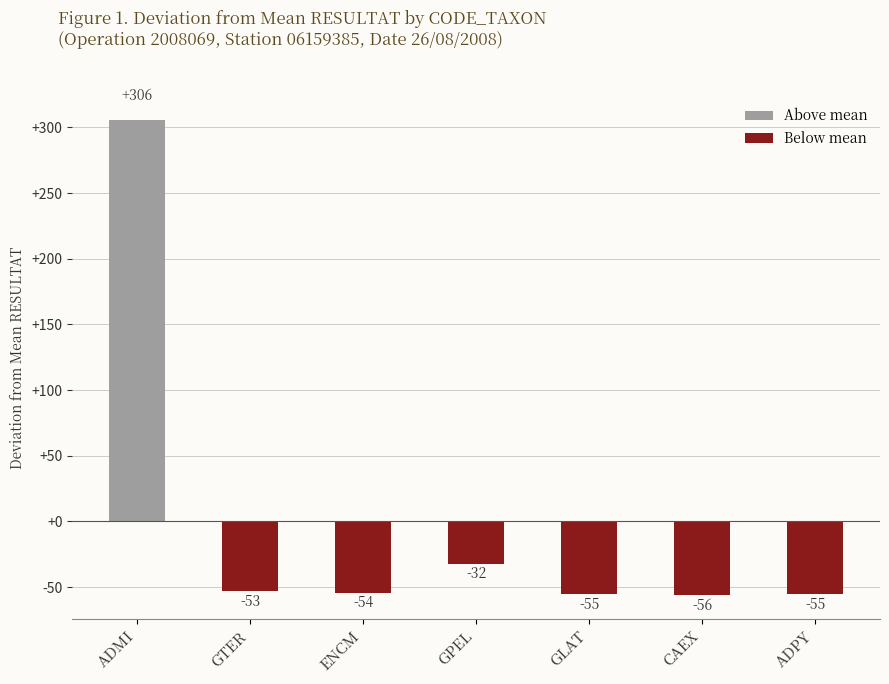

The value at CAEX is -15.2. True or false?

False